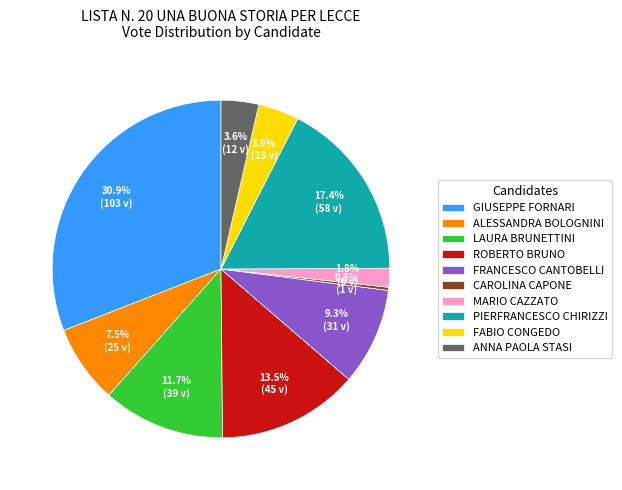

Which slice is the largest?

GIUSEPPE FORNARI